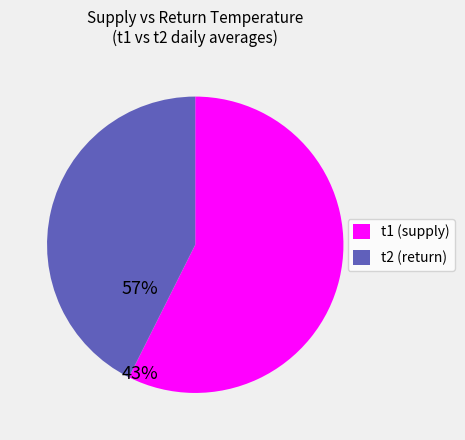

Is there any slice that represents more than half of the pie?

Yes